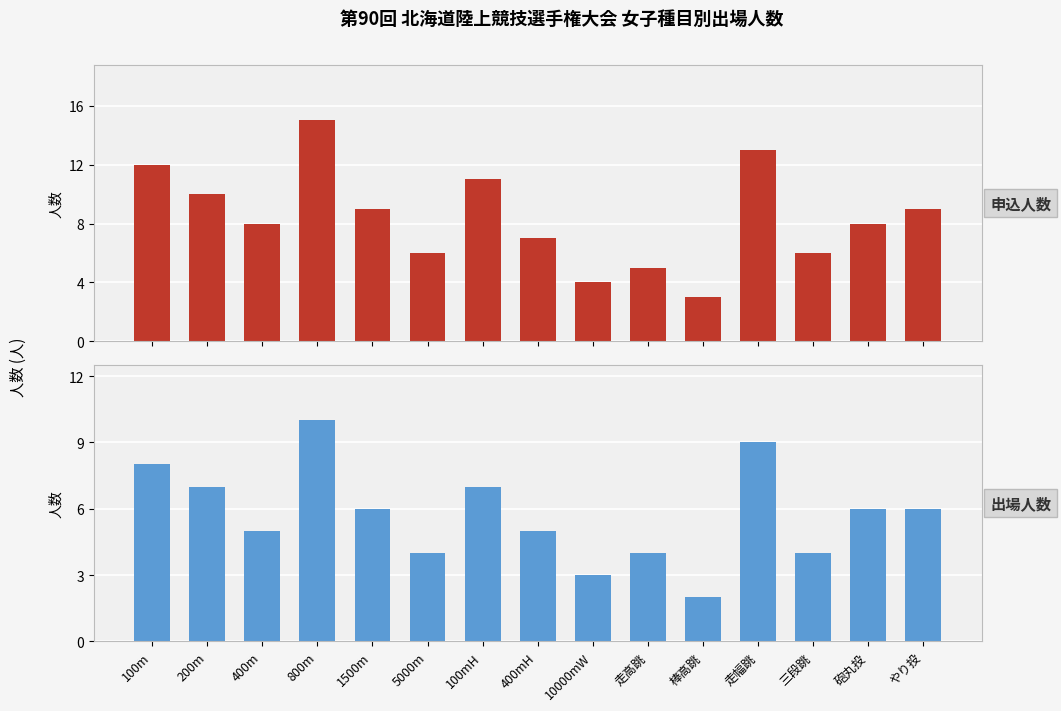

Which category has the highest value in the 出場人数 series?

800m